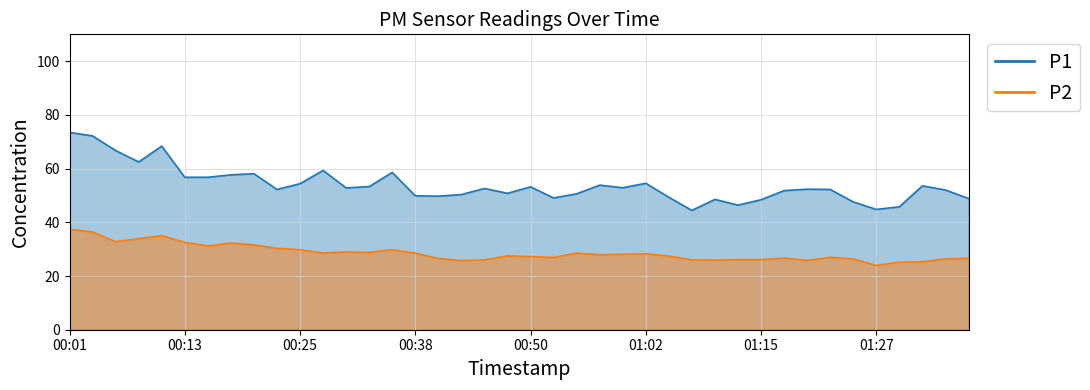

At how many categories does at least one series exceed 35?

40